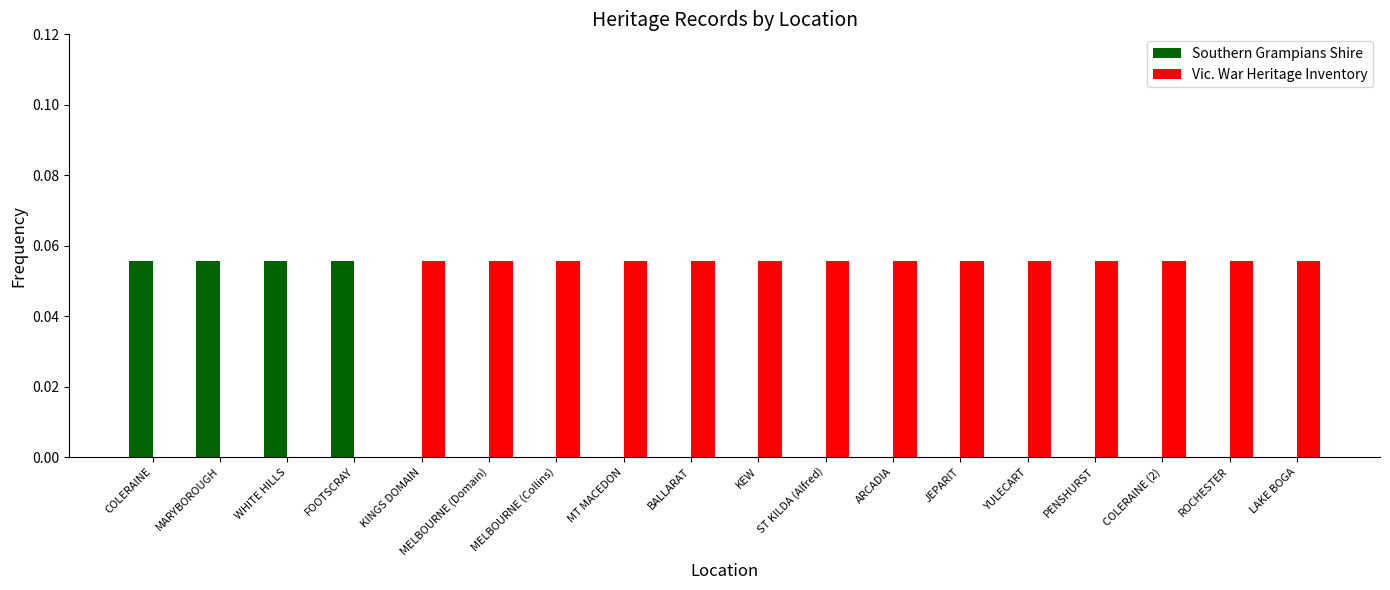

The value of Southern Grampians Shire at ARCADIA is 0.0. True or false?

True